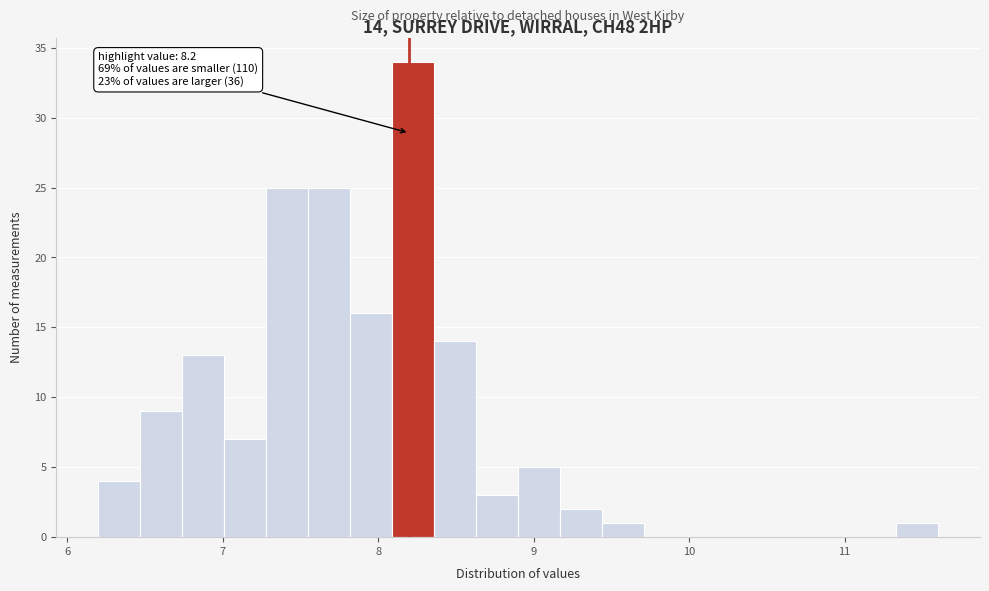

Read against the x-axis, roughly where is the centre of the tallest bar?

8.2